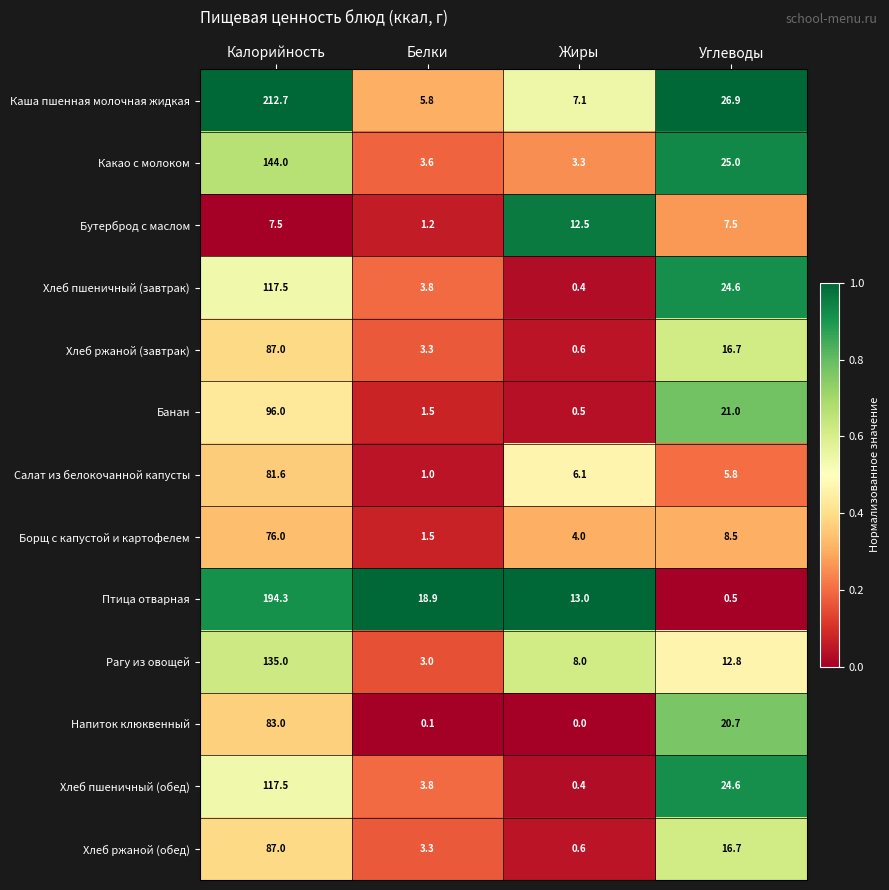

What is the spread (max minus min) of values at Калорийность?

205.2